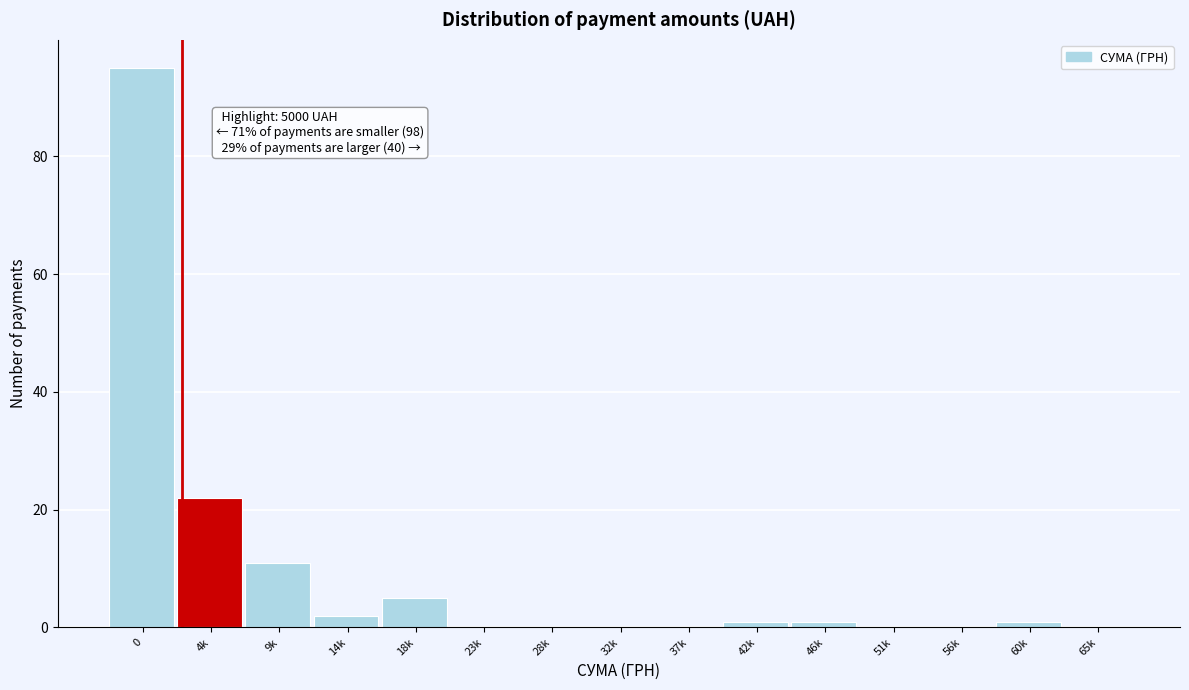

Reading right to left, list all the values displayed in this chart.

65k=0	60k=1	56k=0	51k=0	46k=1	42k=1	37k=0	32k=0	28k=0	23k=0	18k=5	14k=2	9k=11	4k=22	0=95